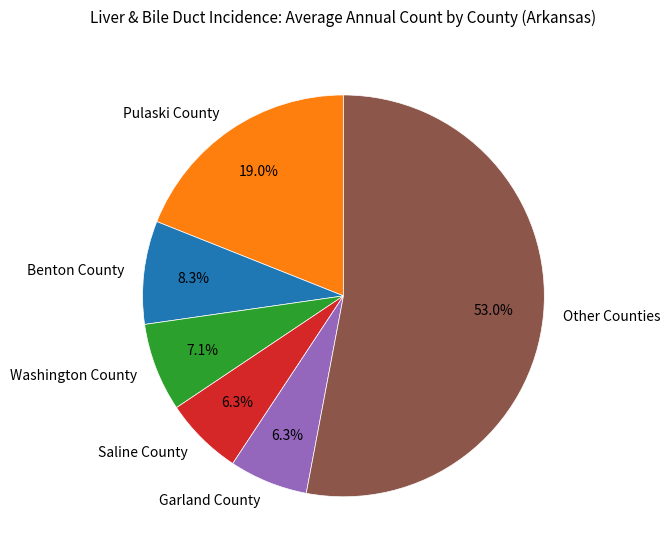

What is the ratio of the value at Benton County to the value at Garland County?

1.3